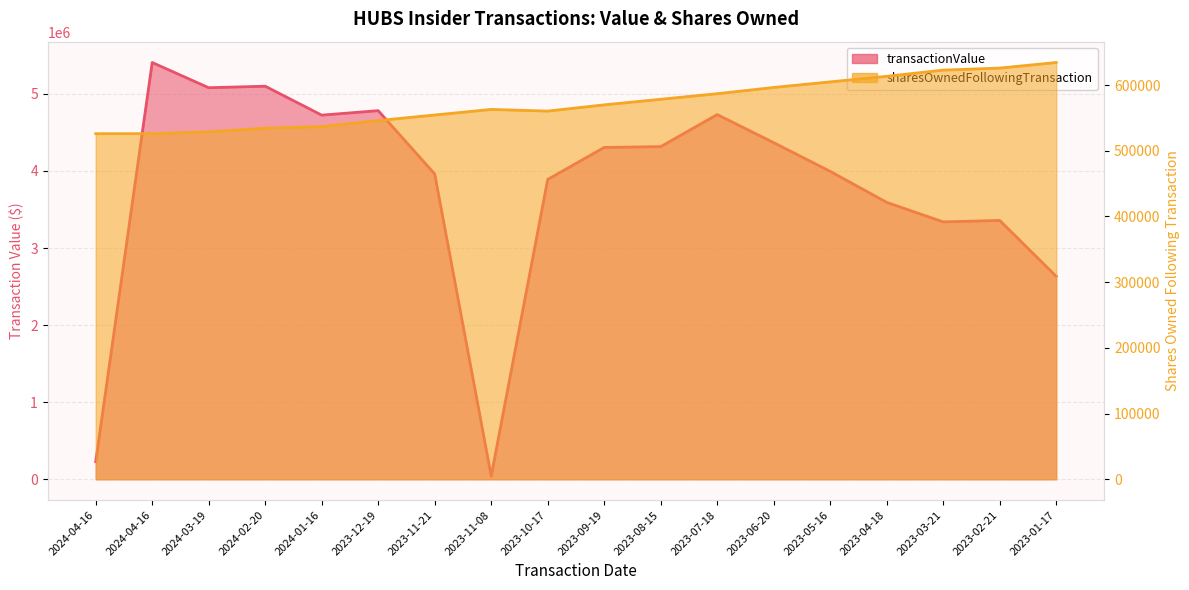

Reading right to left, extract all data points from this chart.

transactionValue: 2633300	3358180	3339225	3592525	3995000	4367130	4731865	4315960	4305675	3890110	41125	3960915	4782780	4724640	5100000	5080280	5407530	227956
sharesOwnedFollowingTransaction: 634350	625850	622766	613350	604850	596350	586876	578376	569876	560402	562950	554450	545950	536811	534386	528764	526041	526041